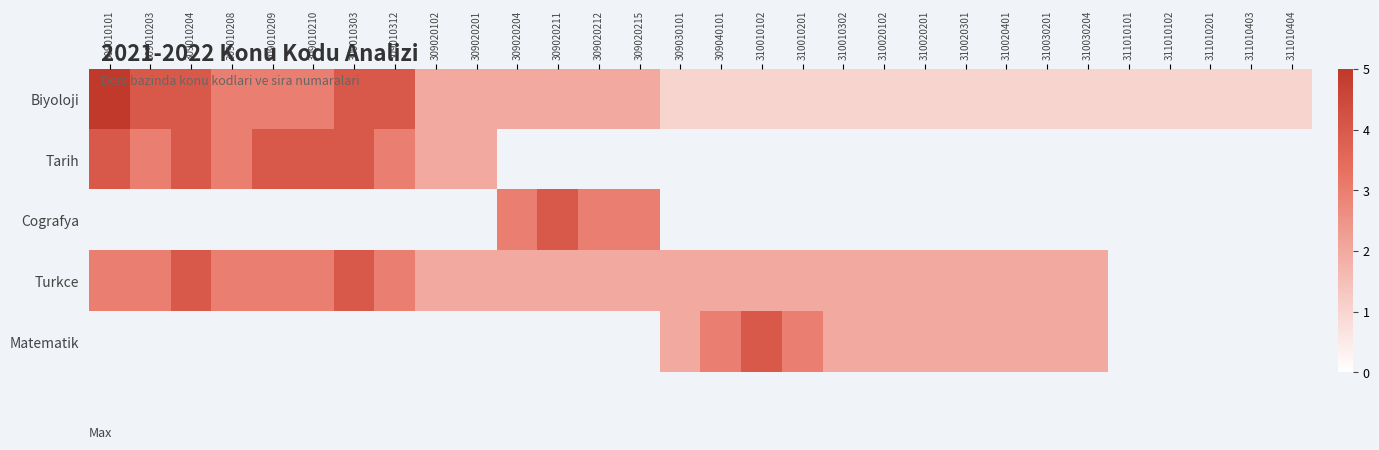

True or false: Tarih has a value of 2.8 at 309020201.

False